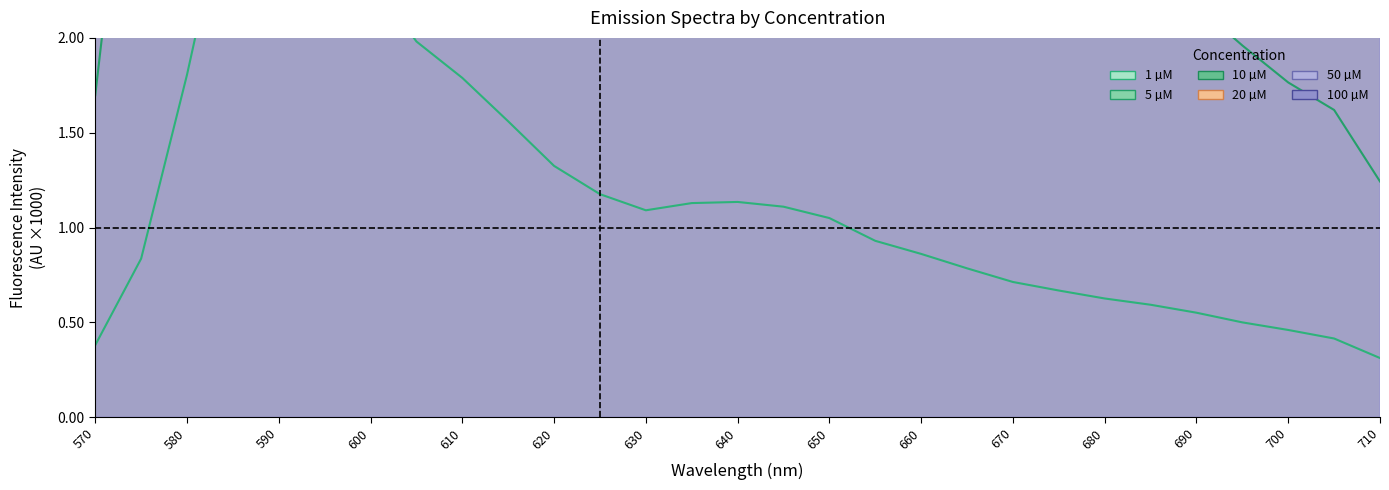

What are all the series names shown in the legend?

1, 5, 10, 20, 50, 100